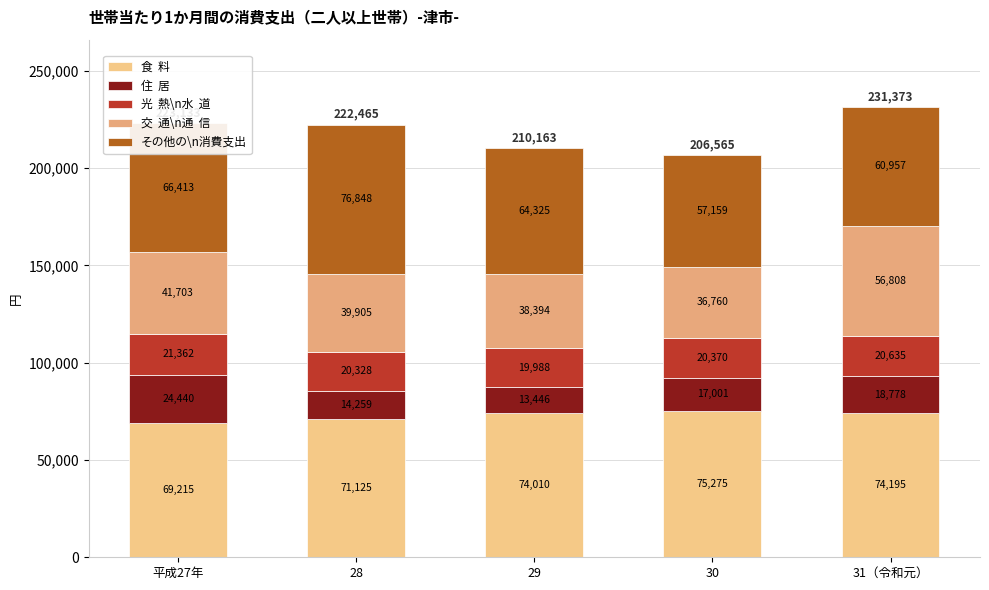

The その他の\n消費支出 series shows 97724 at 平成27年. True or false?

False